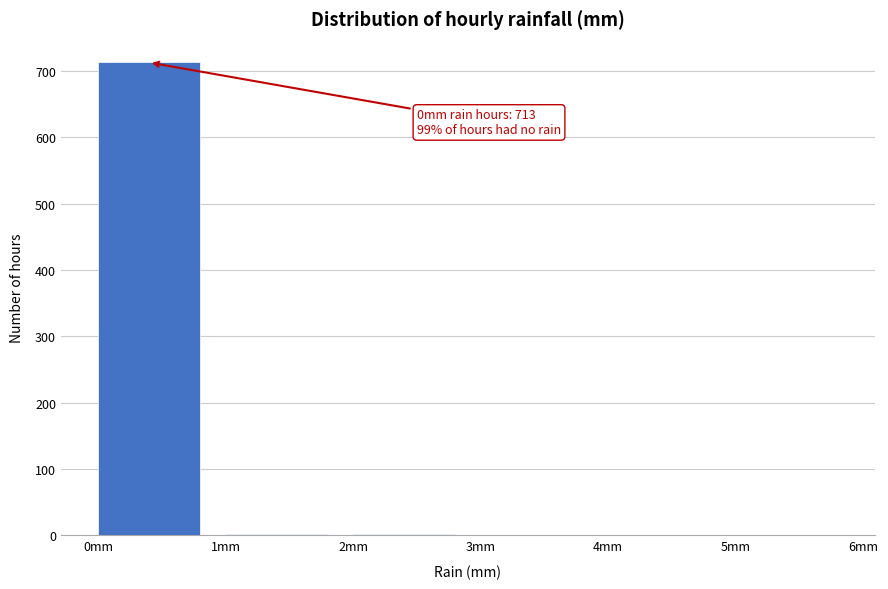

Over which range of the x-axis is the bar tallest?

0 to 1